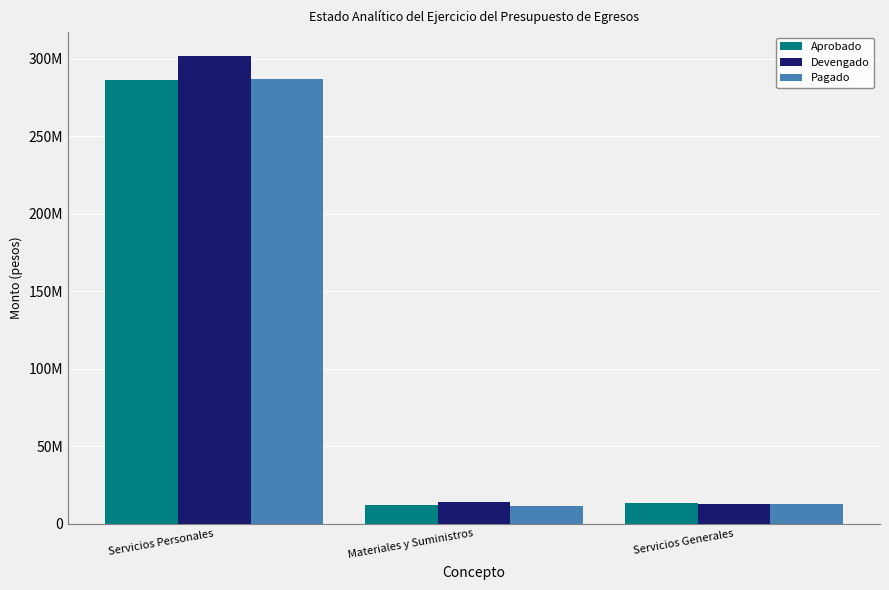

Are the bars grouped side by side (vs. stacked)?

Yes